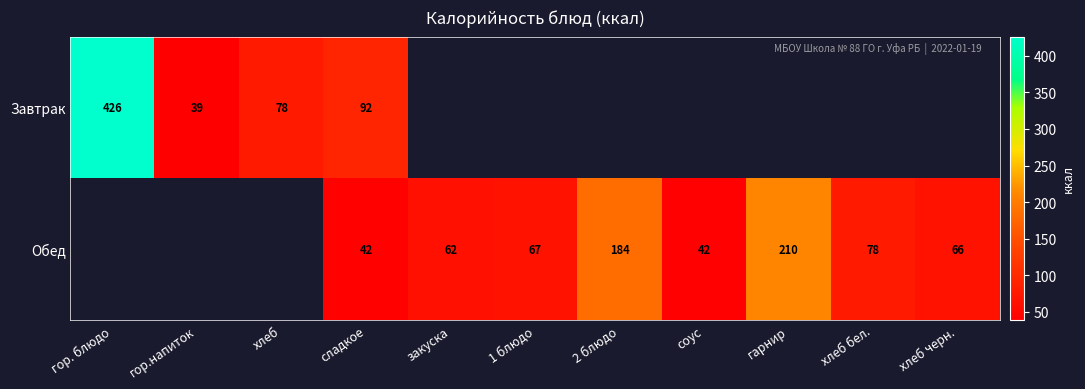

What is the difference between the second highest and minimum values in the Обед series?

142.1